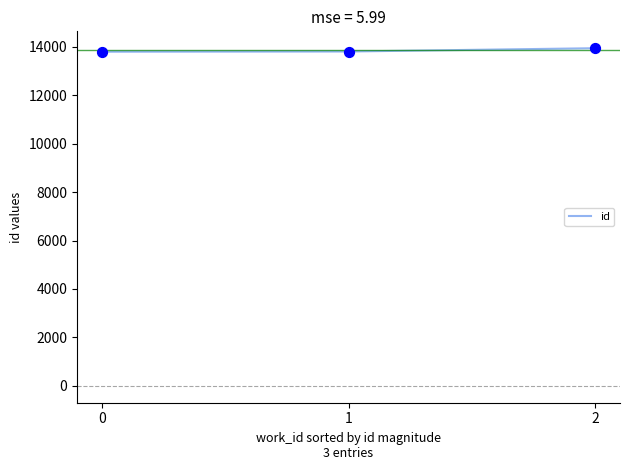

Between 2 and 1, which is larger?

2